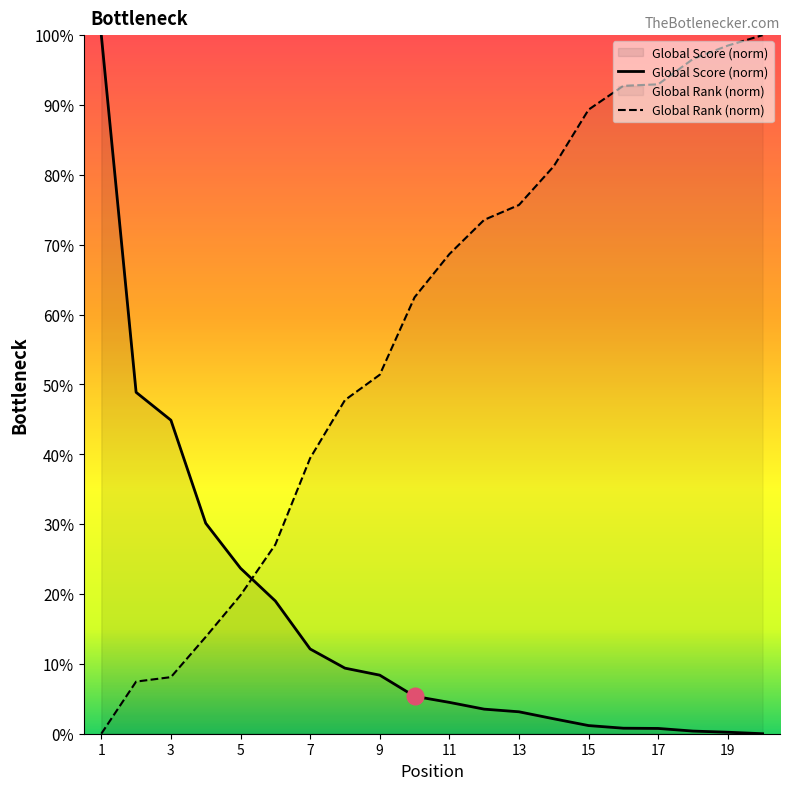

How many times do Global Rank and Global Score cross each other?

1